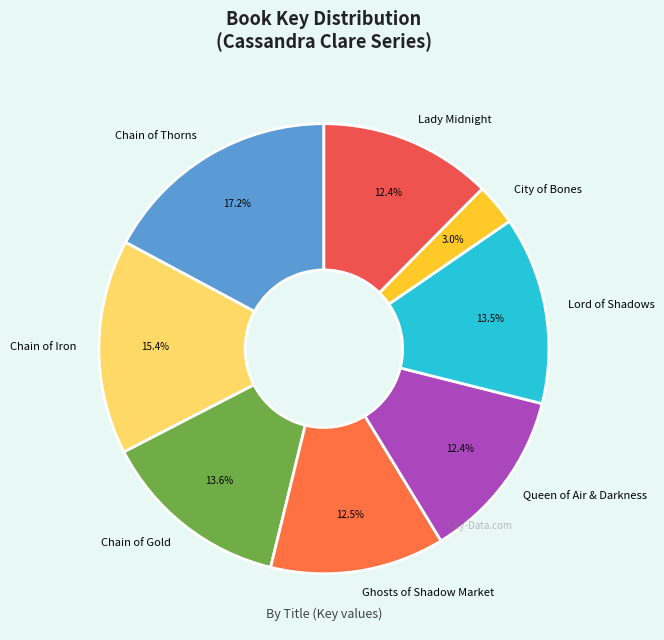

Is there a majority slice in this chart?

No